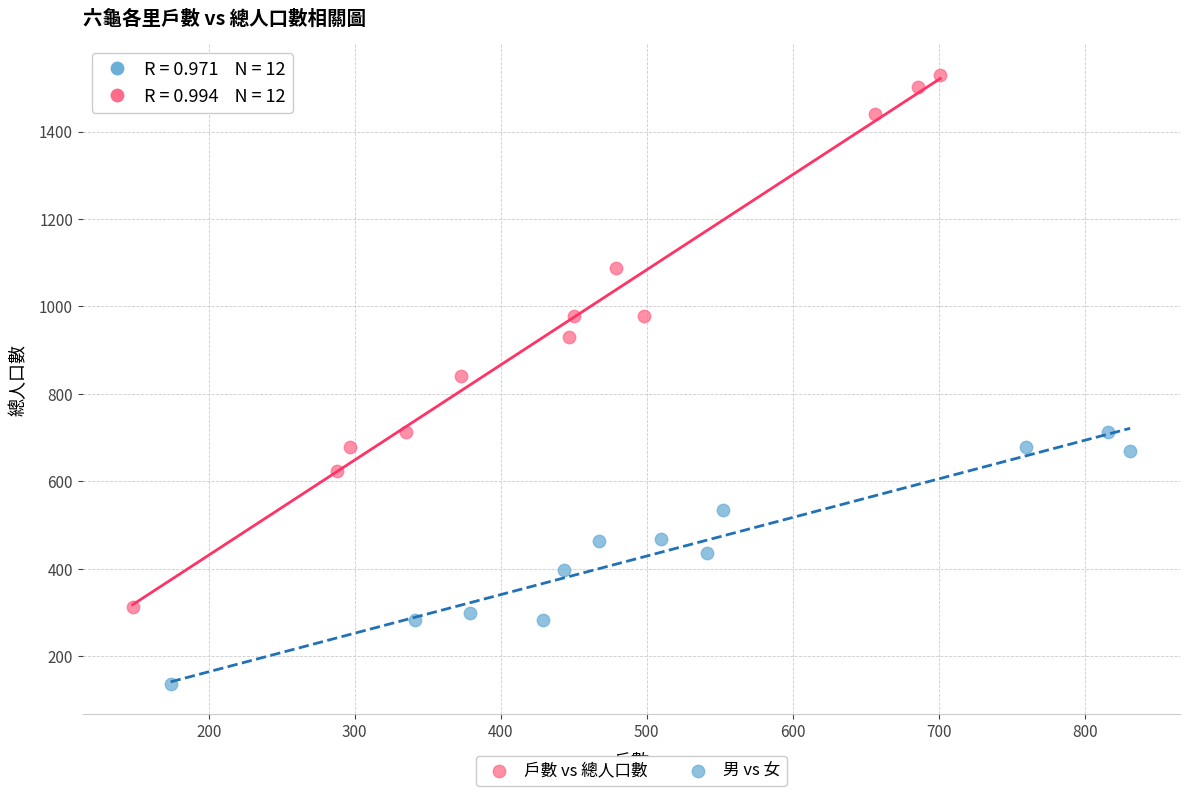

Which series contains the highest Y value?

戶數 vs 總人口數